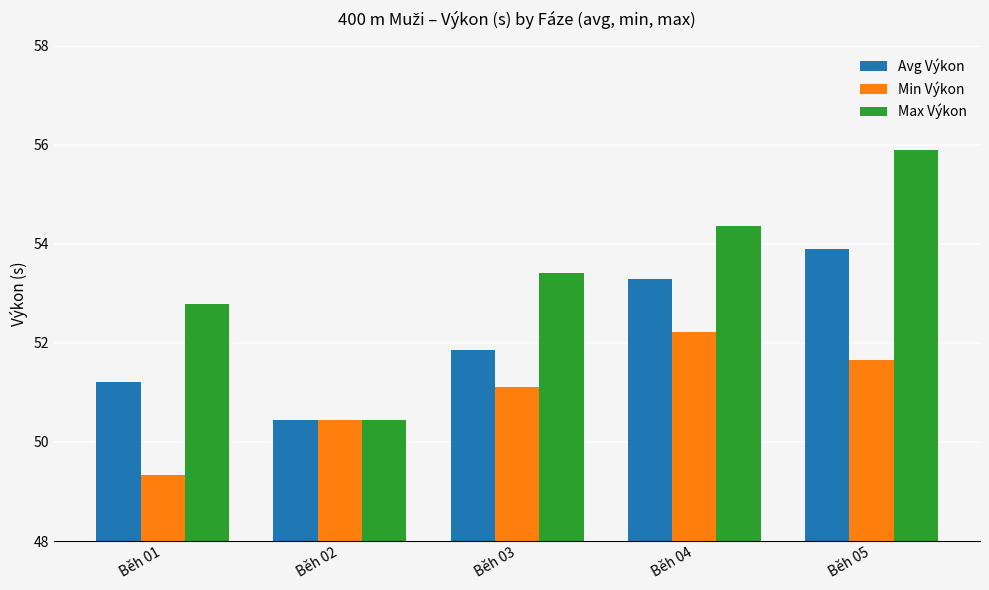

Which series has the widest spread of values?

Max Výkon